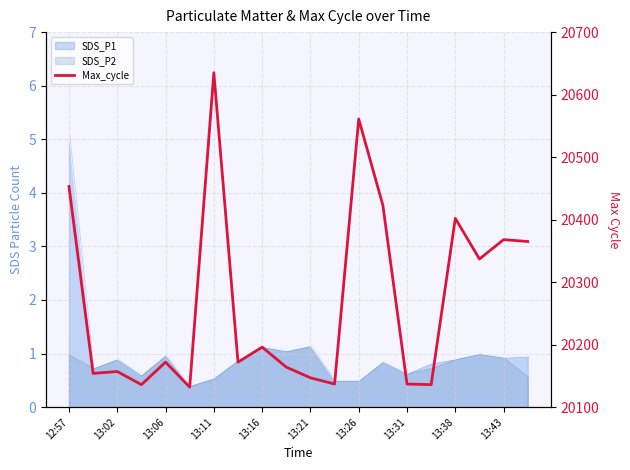

What is the maximum value shown in the chart?

20635